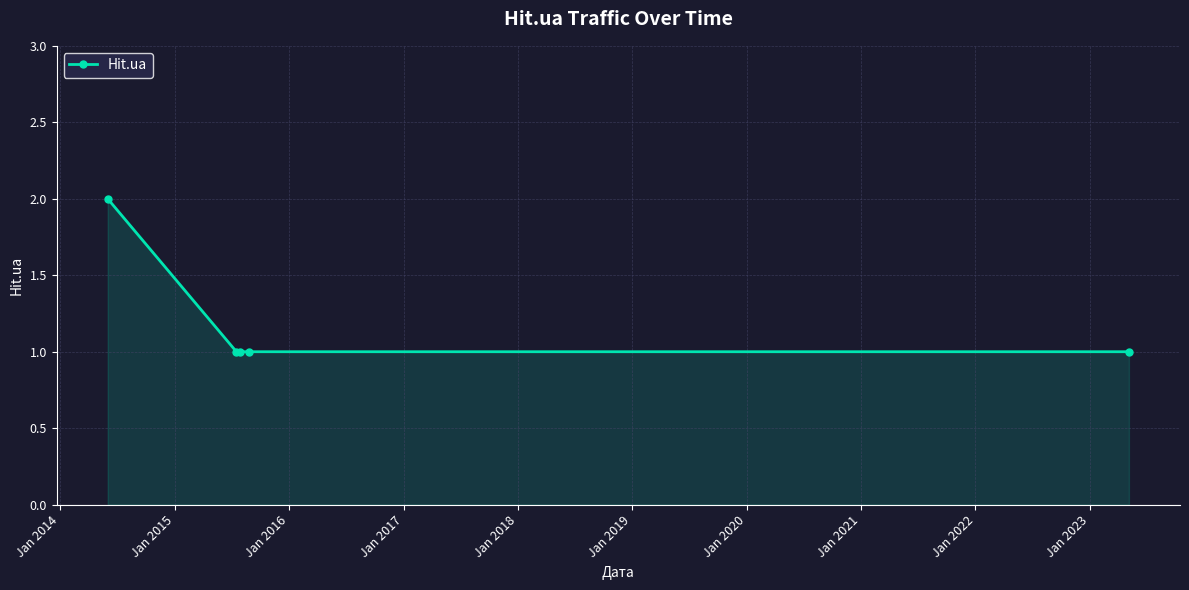

What is the value of the 2nd point from the left?

1